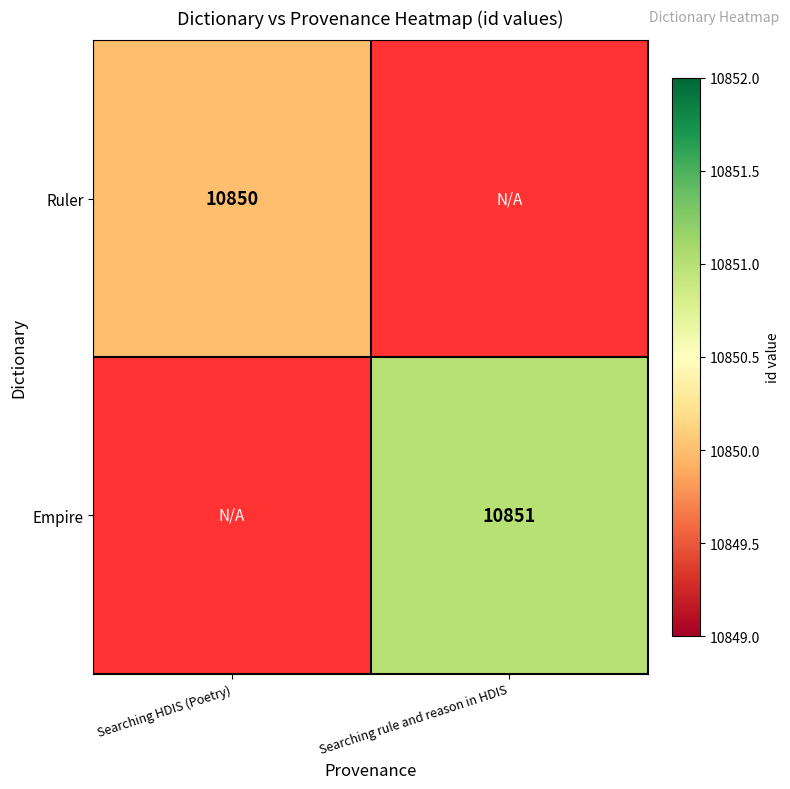

Is it true that Empire equals 7440 at Searching rule and reason in HDIS?

False